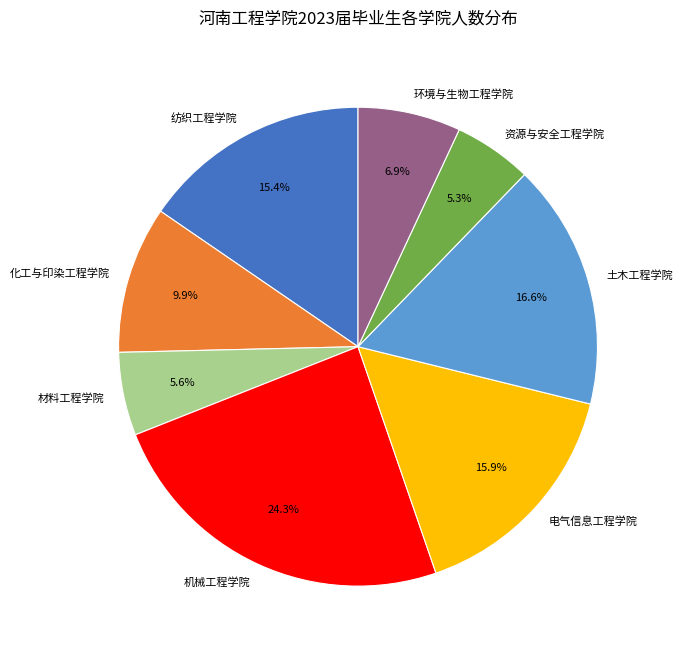

To the nearest percent, what percentage of the pie is 机械工程学院?

24%